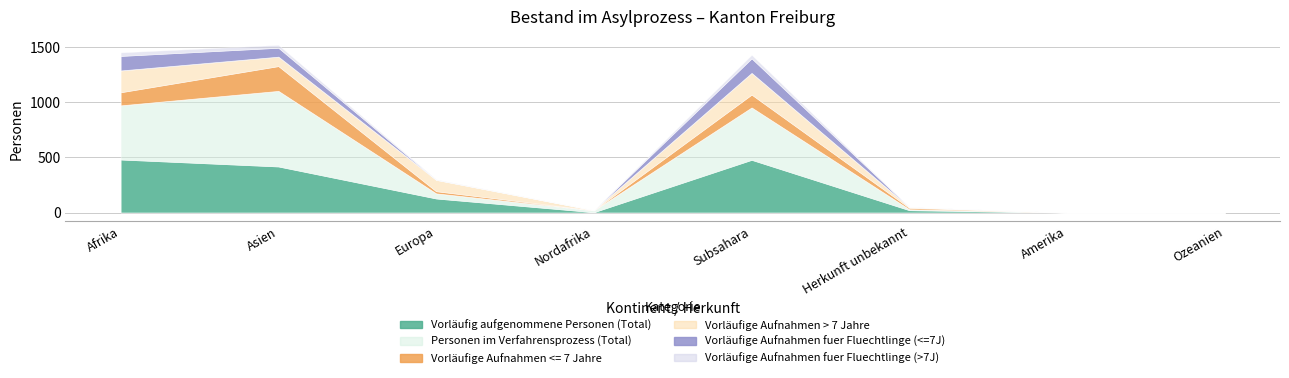

What is the total value across all series at Nordafrika?

22